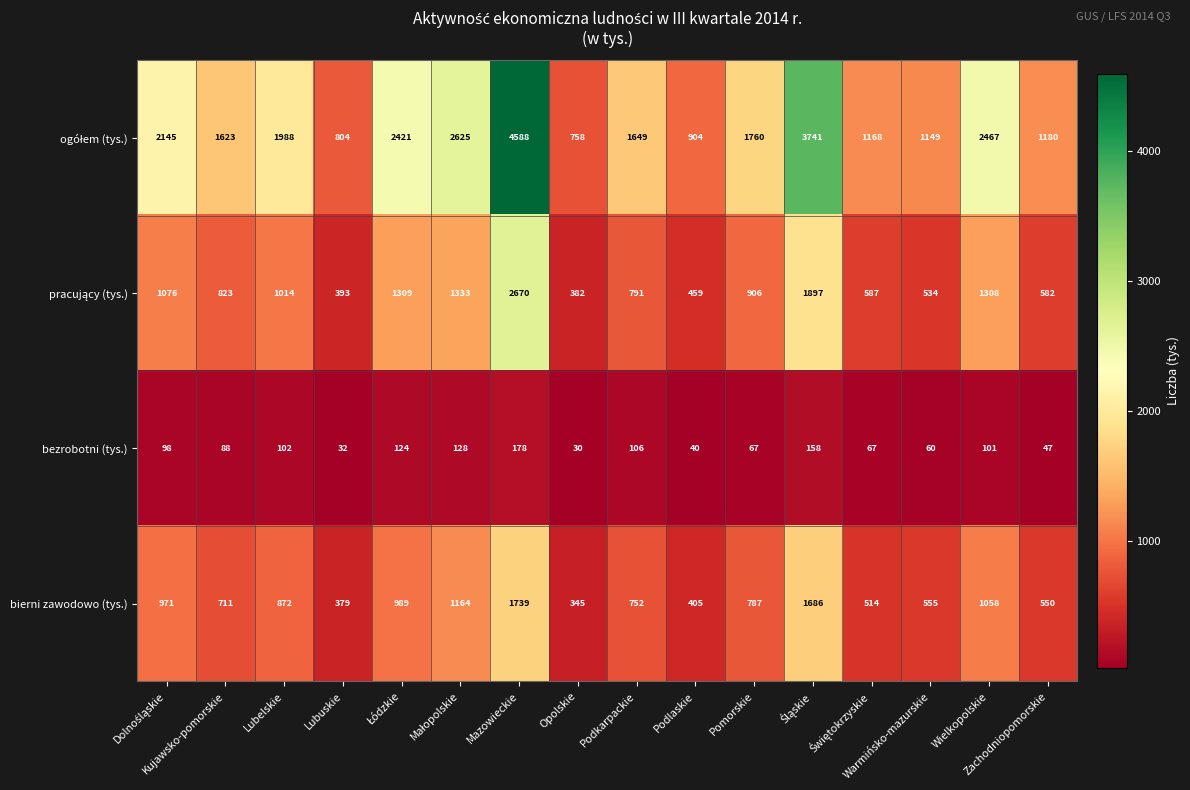

What is the difference between the maximum and minimum values in the bierni zawodowo (tys.) series?

1394